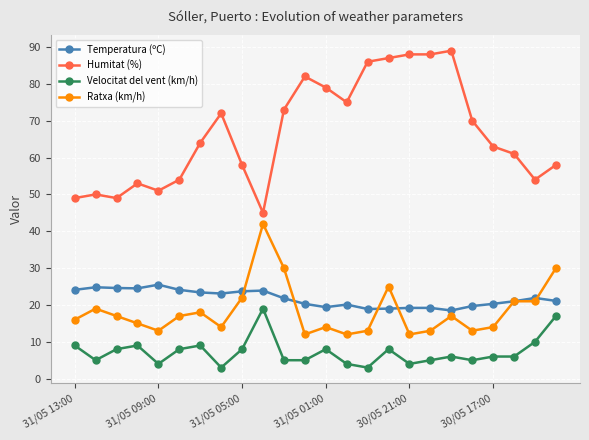

True or false: Velocitat del vent (km/h) has more than 1 points higher than both neighbors.

True